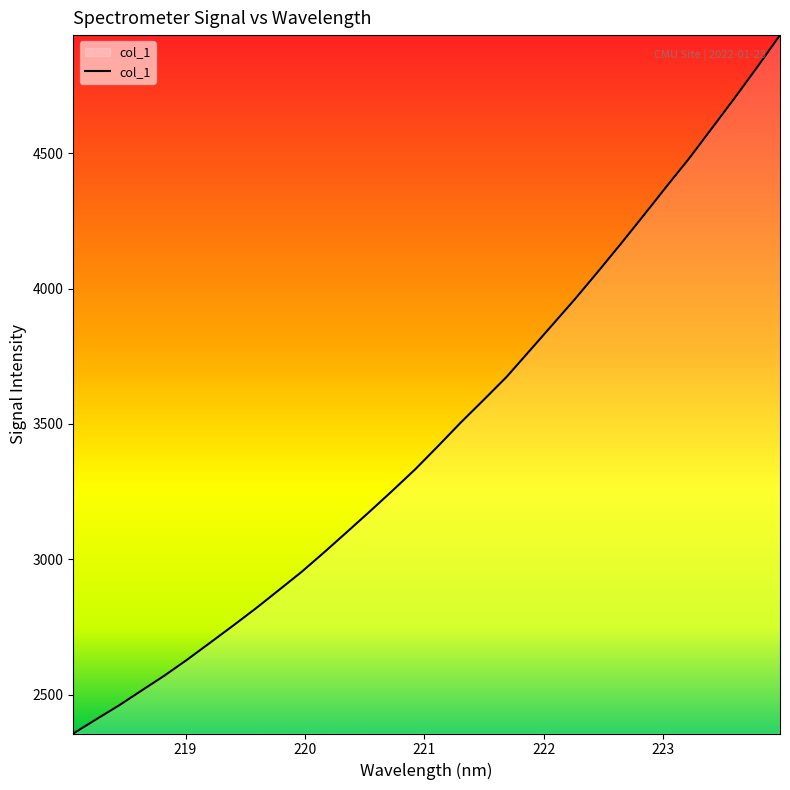

What is the difference between the maximum and minimum values?

2579.5